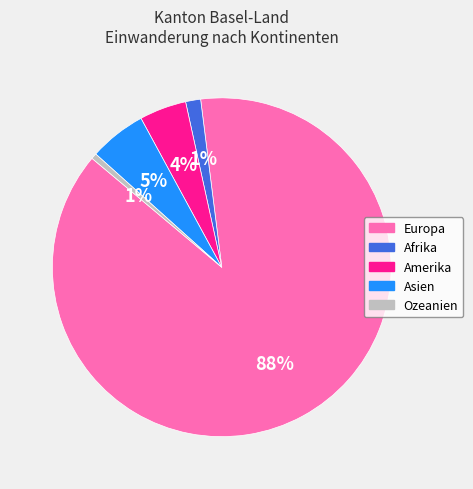

How many segments does this pie chart have?

5